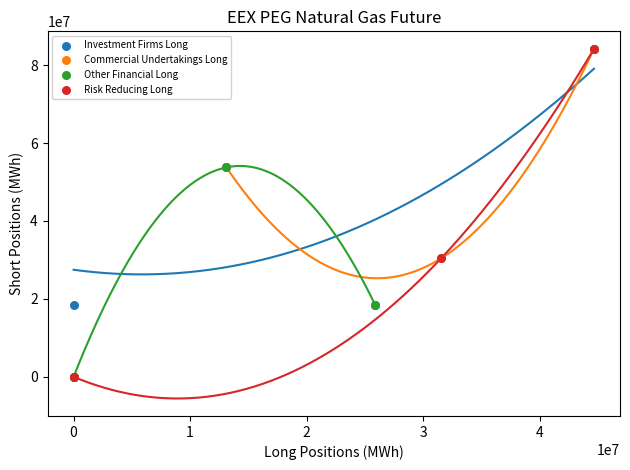

Which series has the widest spread of Y values?

Risk Reducing Long